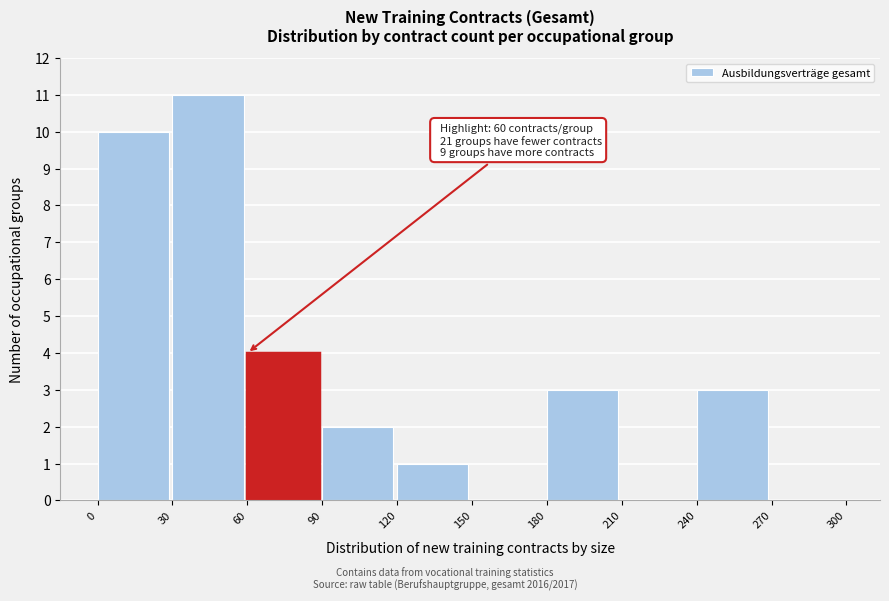

Over which range of the x-axis is the bar tallest?

30 to 60